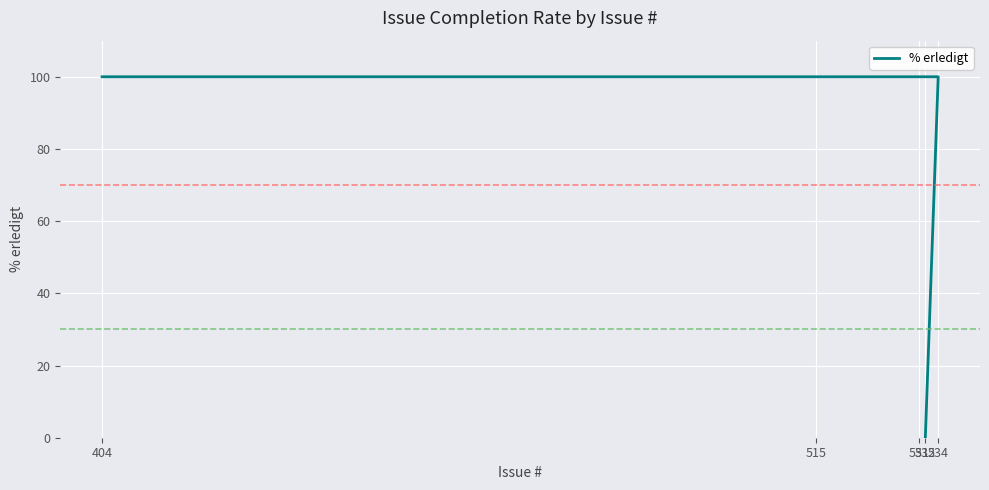

List the labels in order of value, largest first.

534, 531, 515, 404, 532